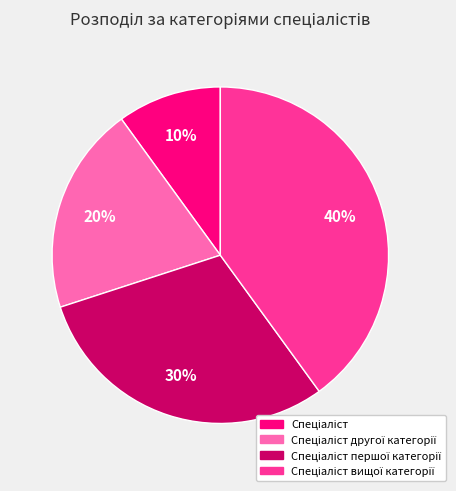

To the nearest percent, what is the average slice percentage?

25%